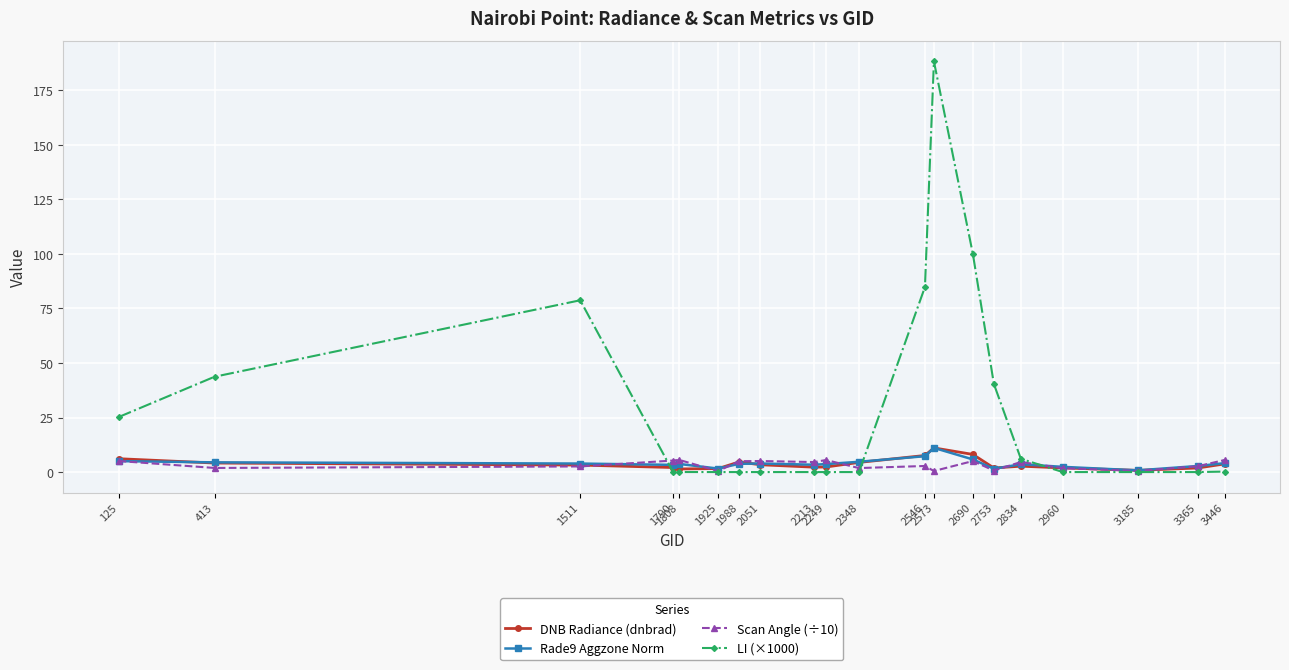

What is the value of the Scan Angle (÷10) point at the 8th from the left?

5.1